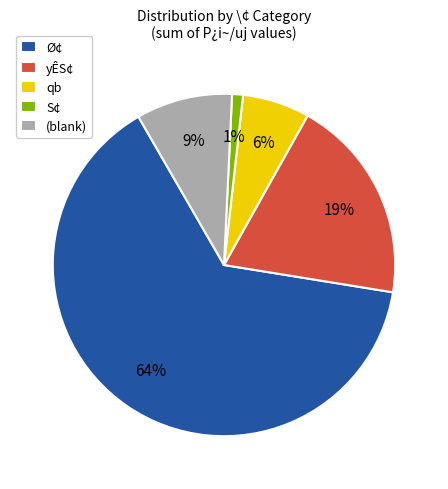

Which has a higher value, S¢ or Ø¢?

Ø¢